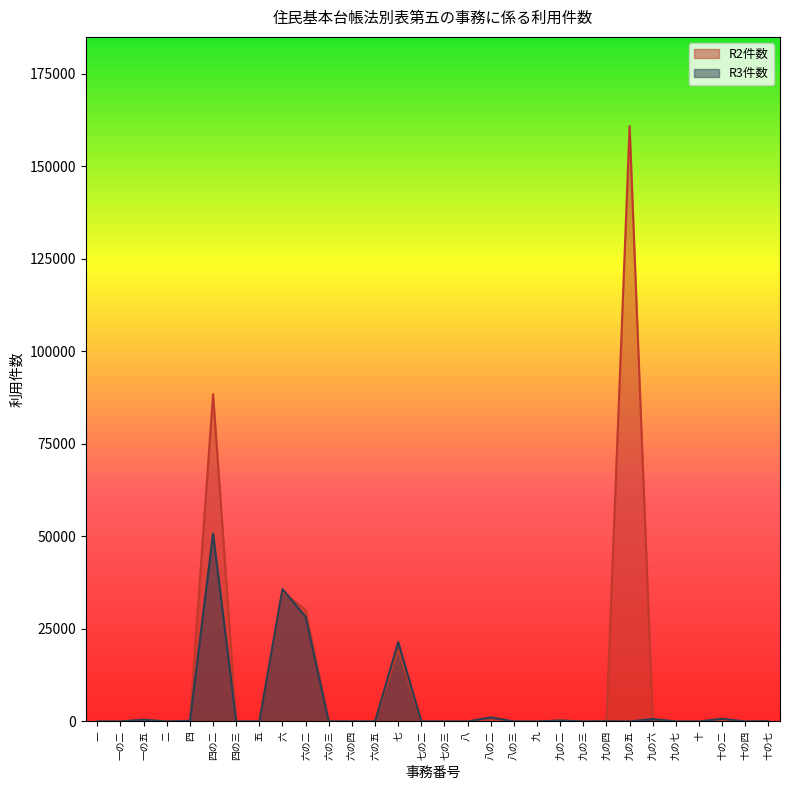

At which category is the sum across all series the highest?

九の五